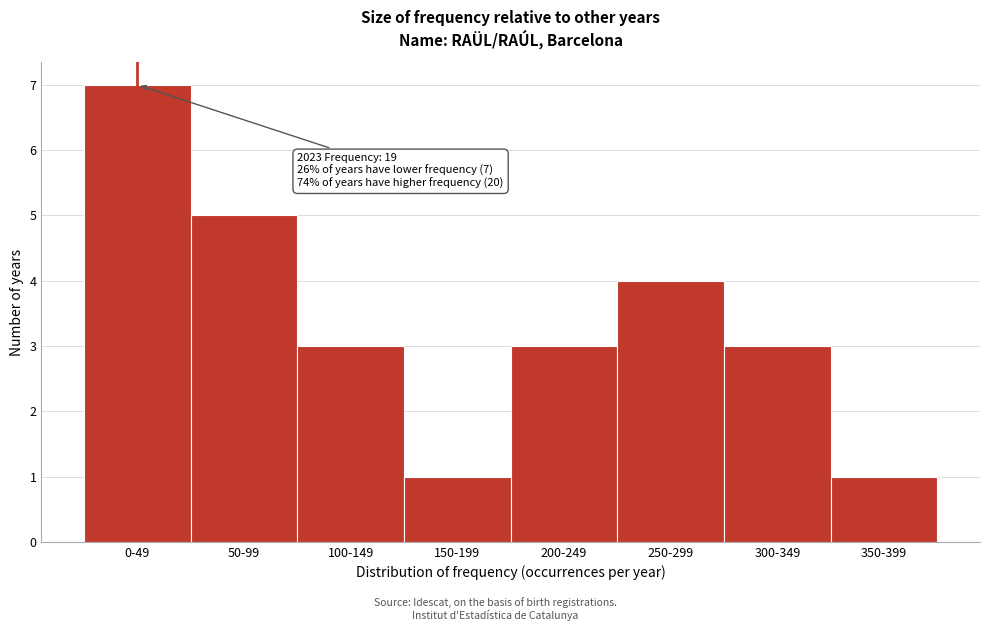

Reading left to right, list all the values displayed in this chart.

0-49=7	50-99=5	100-149=3	150-199=1	200-249=3	250-299=4	300-349=3	350-399=1